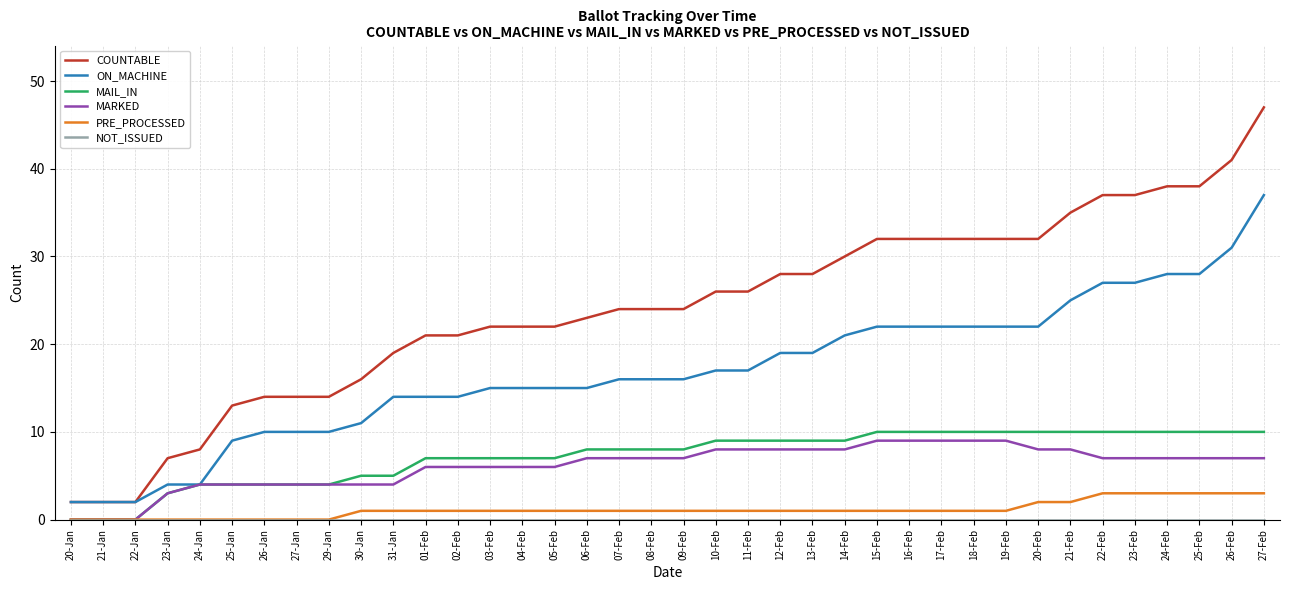

What position from the right is 15-Feb?

13